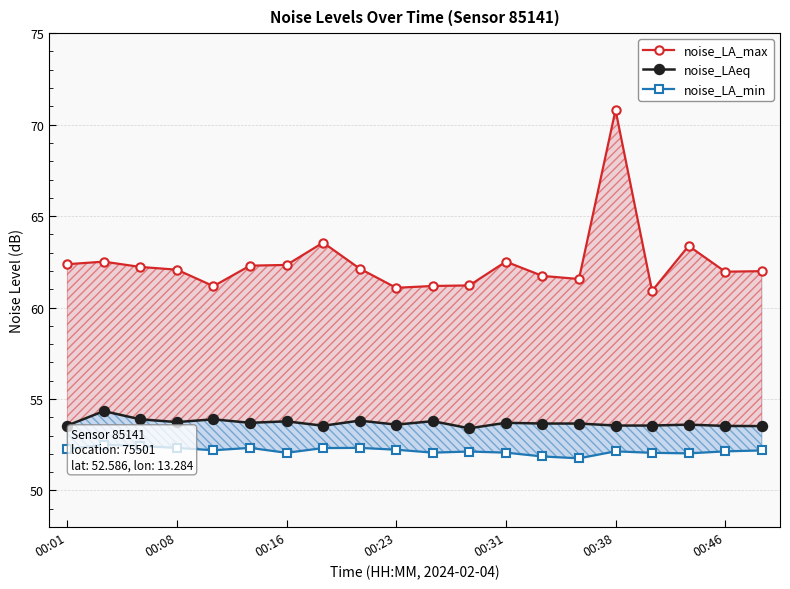

Between 7 and 15, which series saw the biggest shift?

noise_LA_max